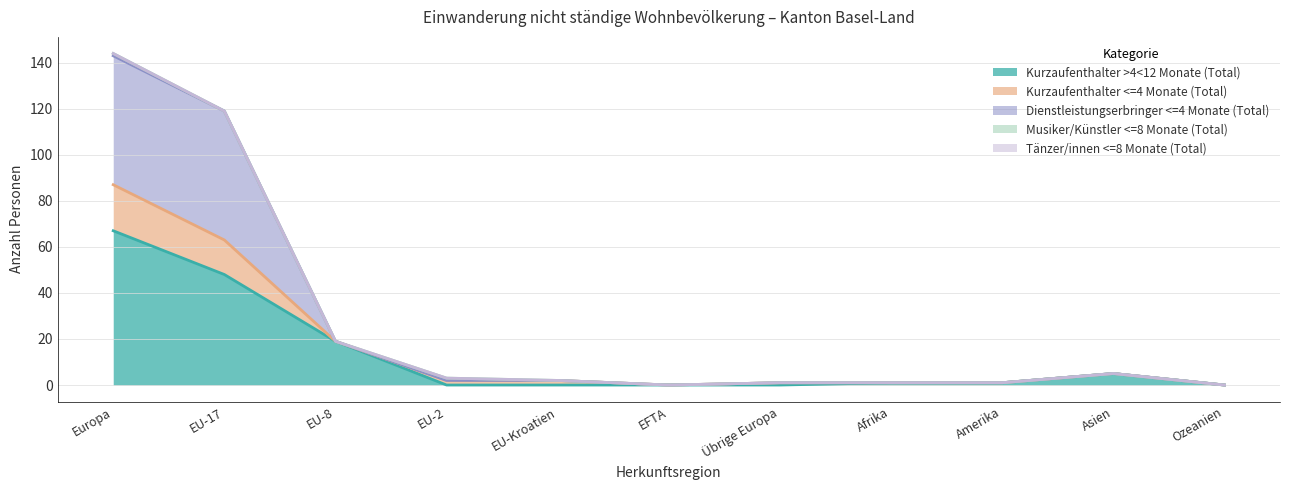

At which category is the sum across all series the highest?

Europa